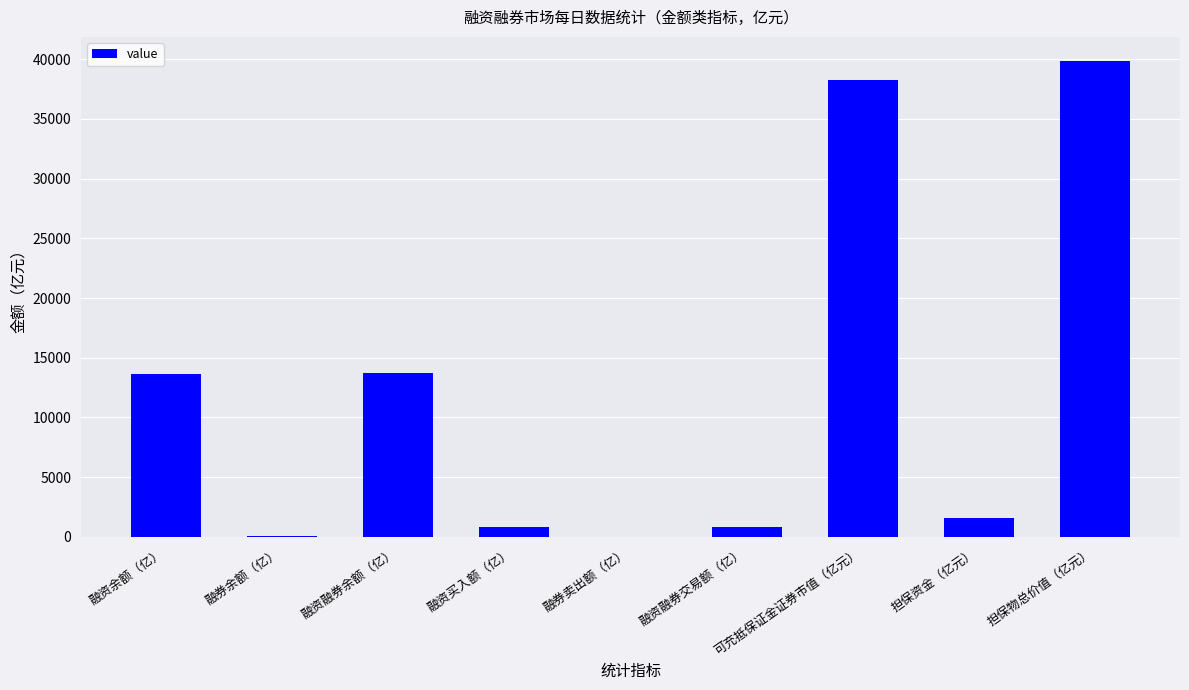

Between 担保资金（亿元） and 融资余额（亿）, which is larger?

融资余额（亿）